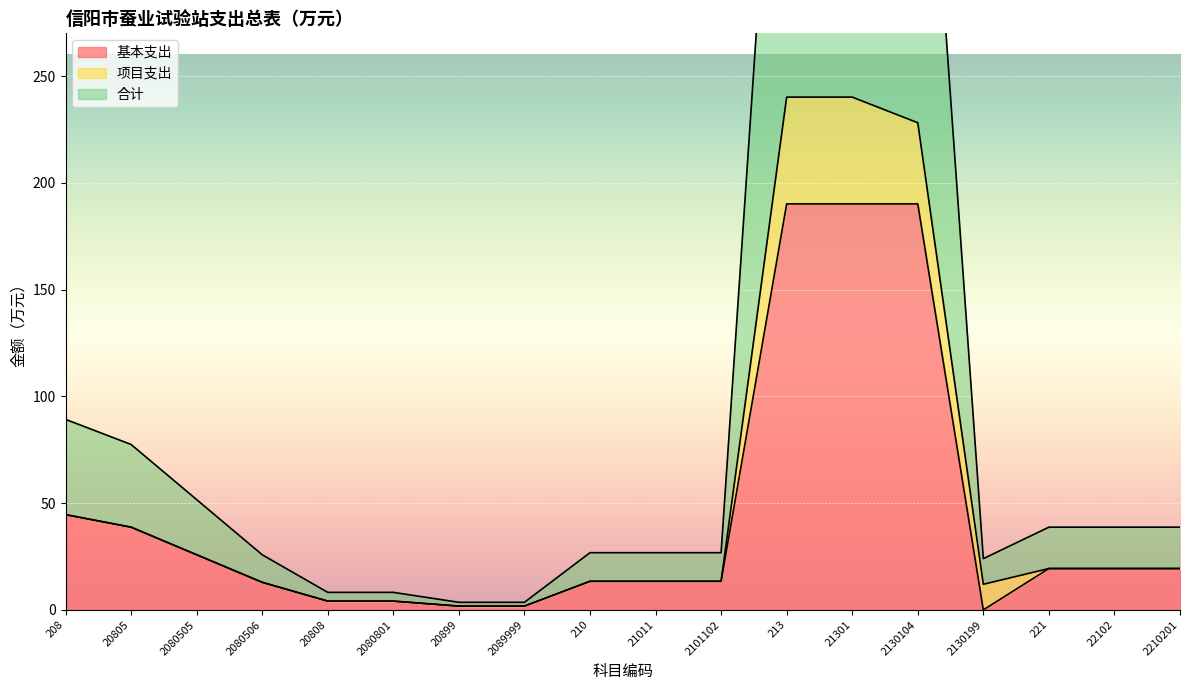

How many values in 基本支出 are above zero?

17